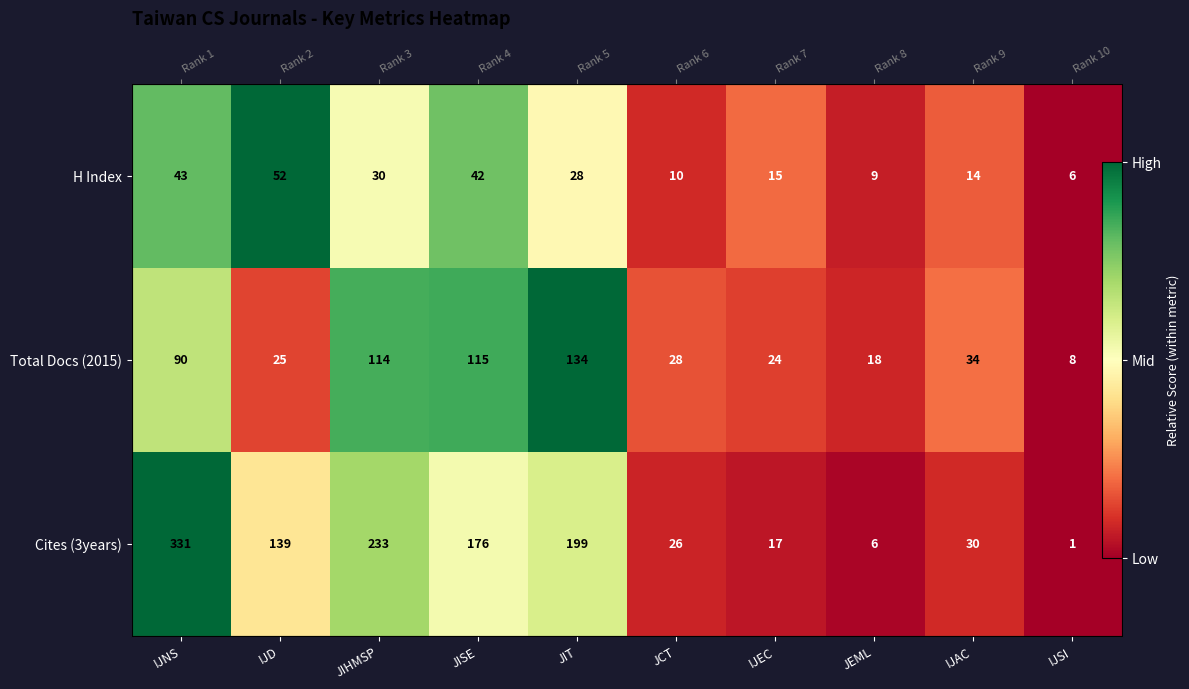

Count the number of data series in this chart.

3